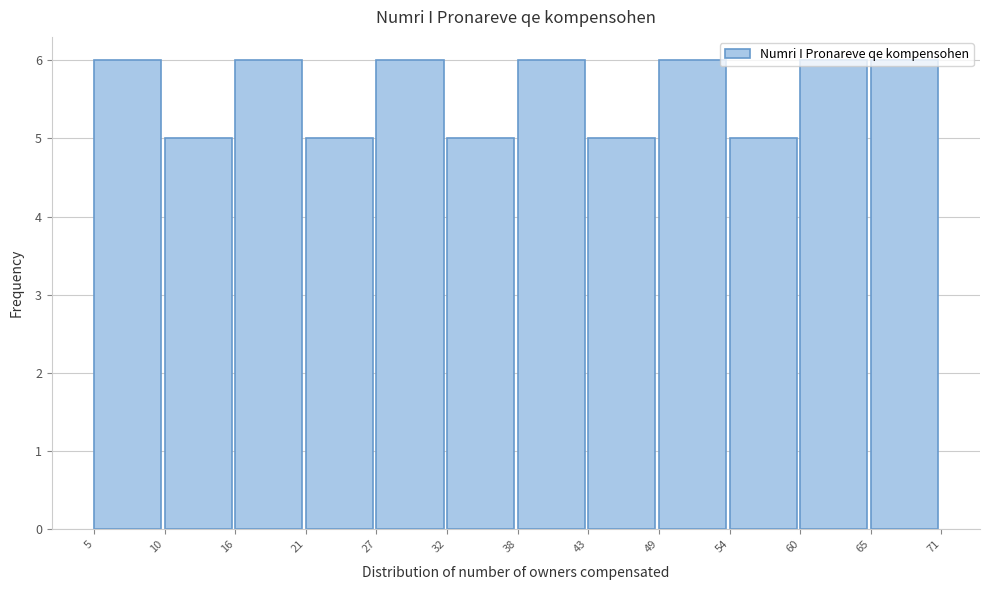

Reading left to right, transcribe this chart: for each bar, give the range it covers on the x-axis and its height. The values are not printed on the chart, so give them approximately, as read against the axis.

5 to 10: 6
10 to 16: 5
16 to 21: 6
21 to 27: 5
27 to 32: 6
32 to 38: 5
38 to 43: 6
43 to 49: 5
49 to 54: 6
54 to 60: 5
60 to 65: 6
65 to 71: 6